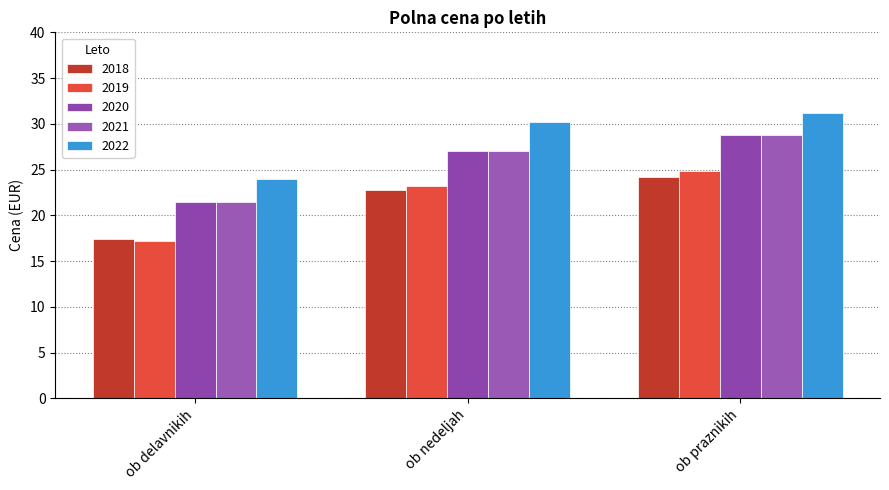

What is the difference between the 2020 values at ob nedeljah and ob delavnikih?

5.6